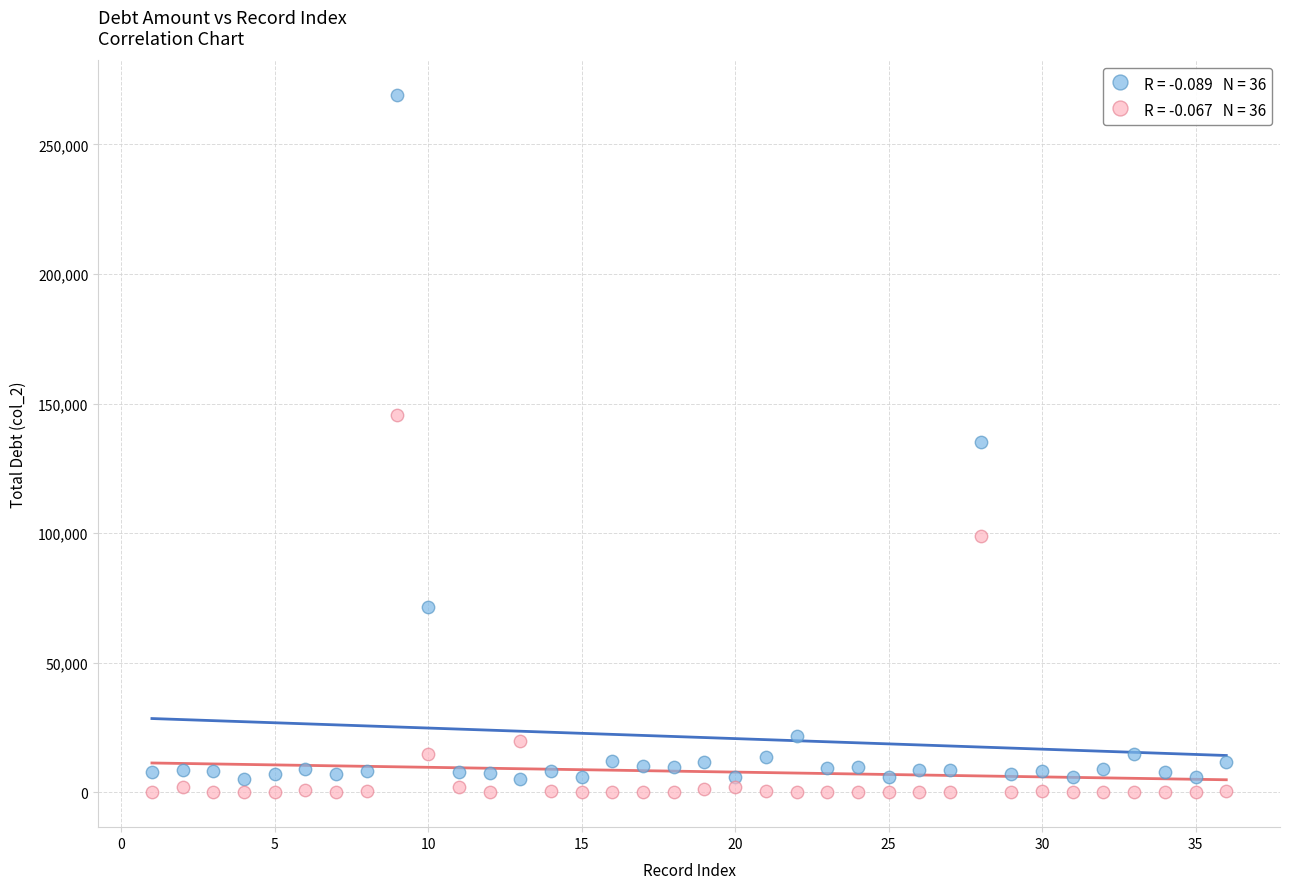

Across all data points, what is the range of Y values (max minus min)?

268960.6